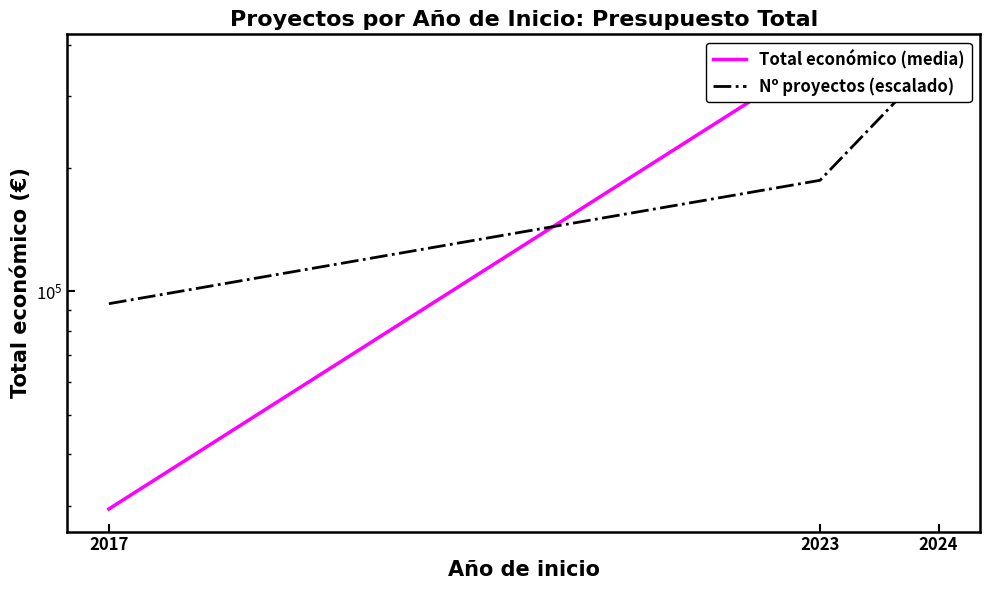

List the series in order of their overall mean, lowest first.

Nº proyectos (escalado), Total económico (media)